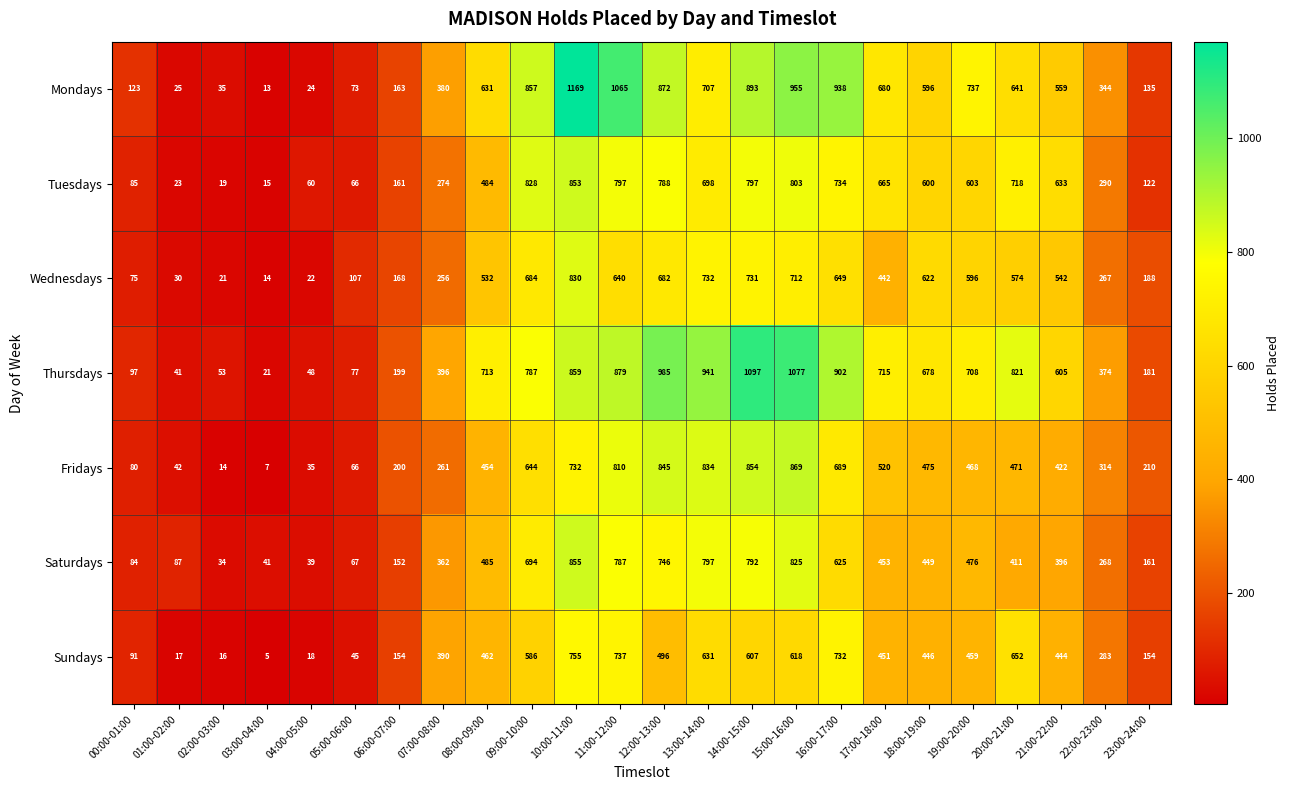

Where is Mondays nearest to the value 591?

18:00-19:00